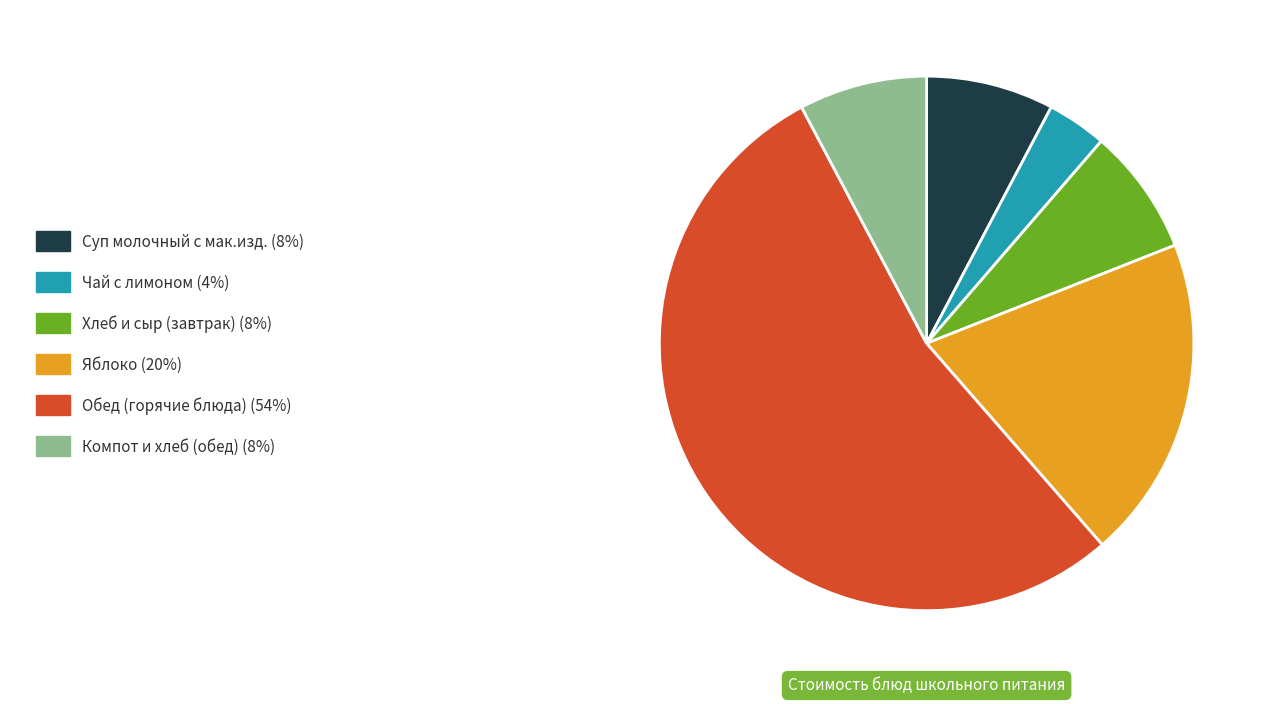

Is there any slice that represents more than half of the pie?

Yes